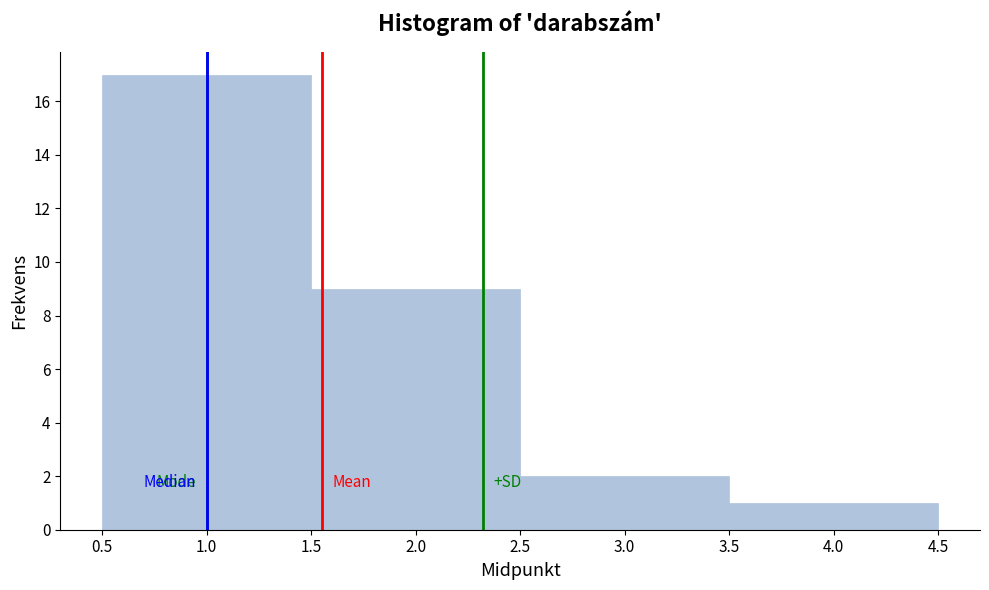

Reading left to right, list every bar in this chart as the range it spans on the x-axis followed by its height. The values are not printed on the chart, so give them approximately, as read against the axis.

0.5 to 1.5: 17
1.5 to 2.5: 9
2.5 to 3.5: 2
3.5 to 4.5: 1